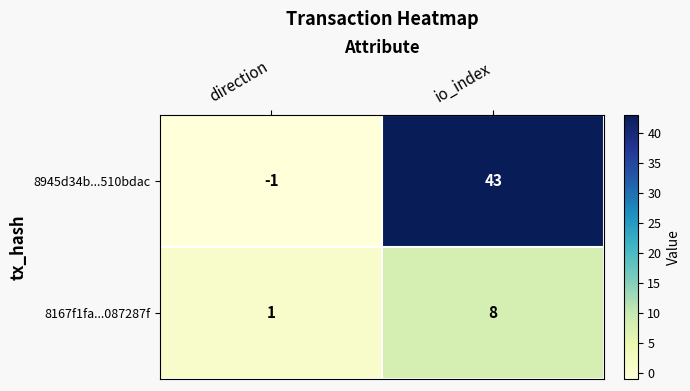

The value of 8945d34b...510bdac at io_index is 23. True or false?

False